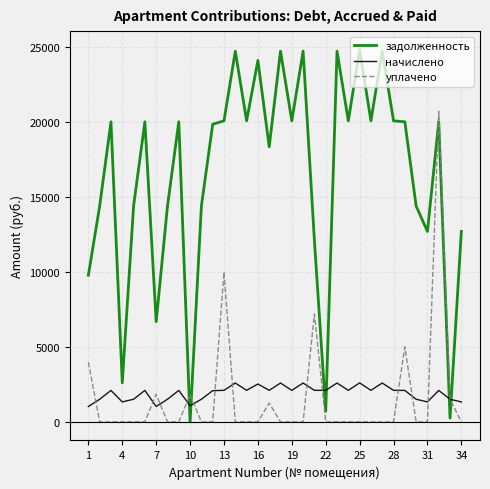

How many times do начислено and задолженность cross each other?

6